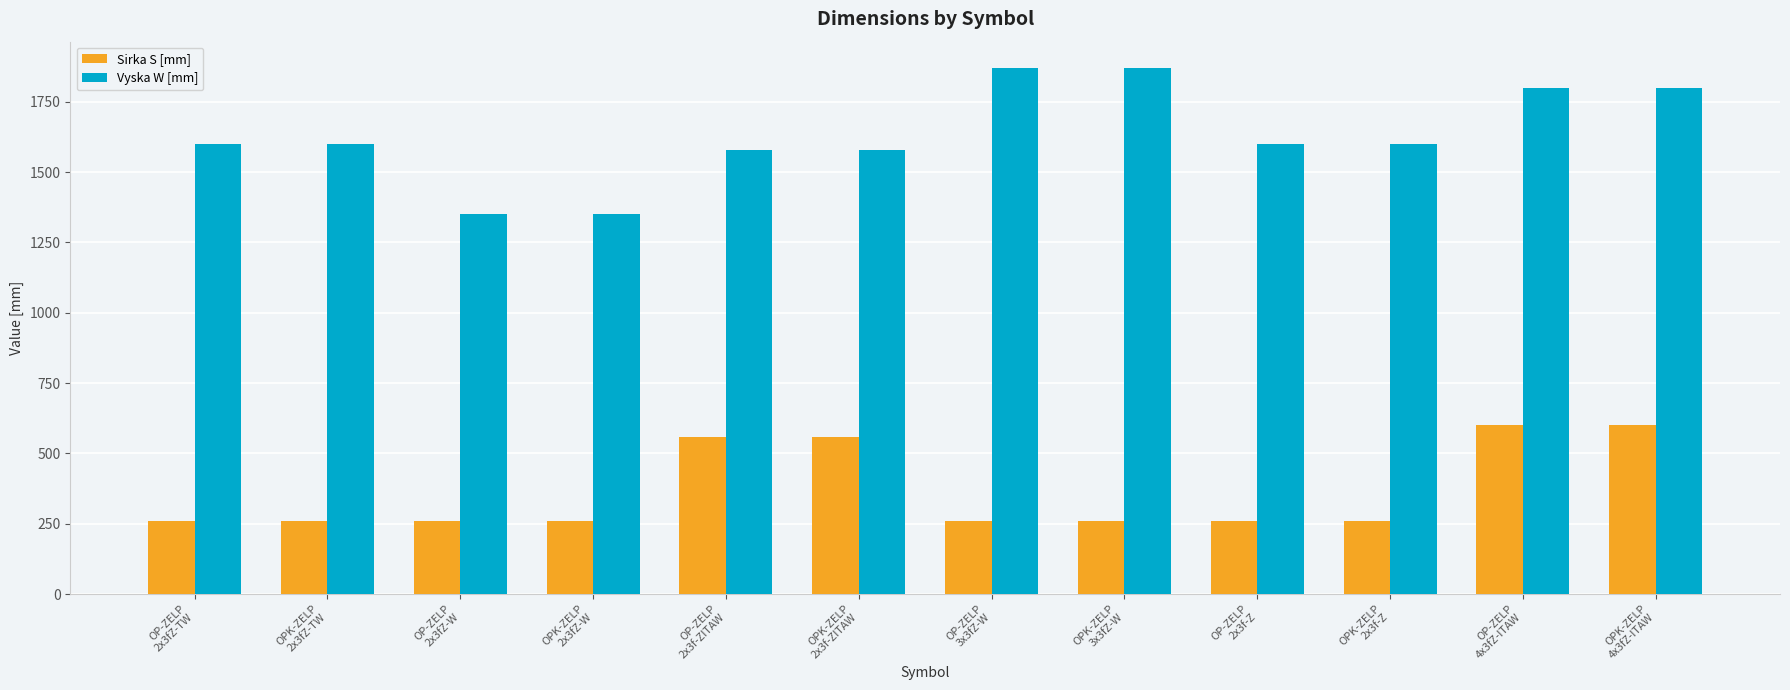

What is the spread (max minus min) of values at OPK-ZELP
2x3f-ZITAW?

1020